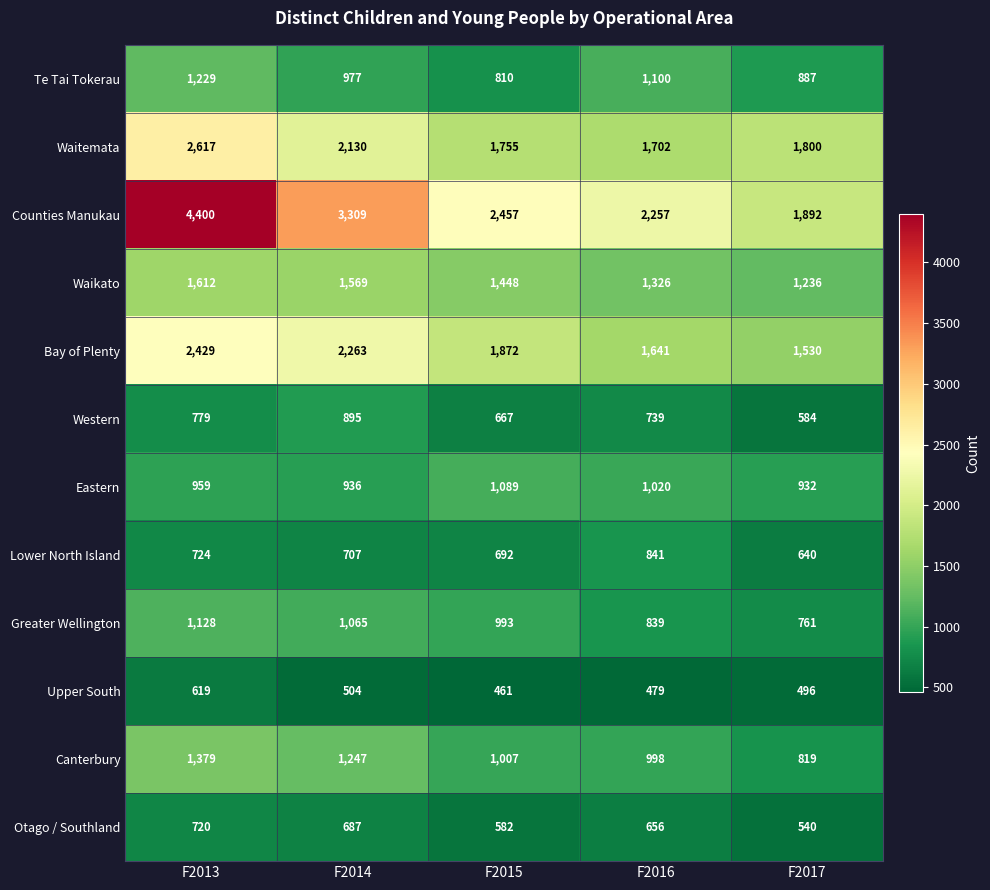

Is the value of Upper South at F2013 greater than the value of Eastern at F2015?

No